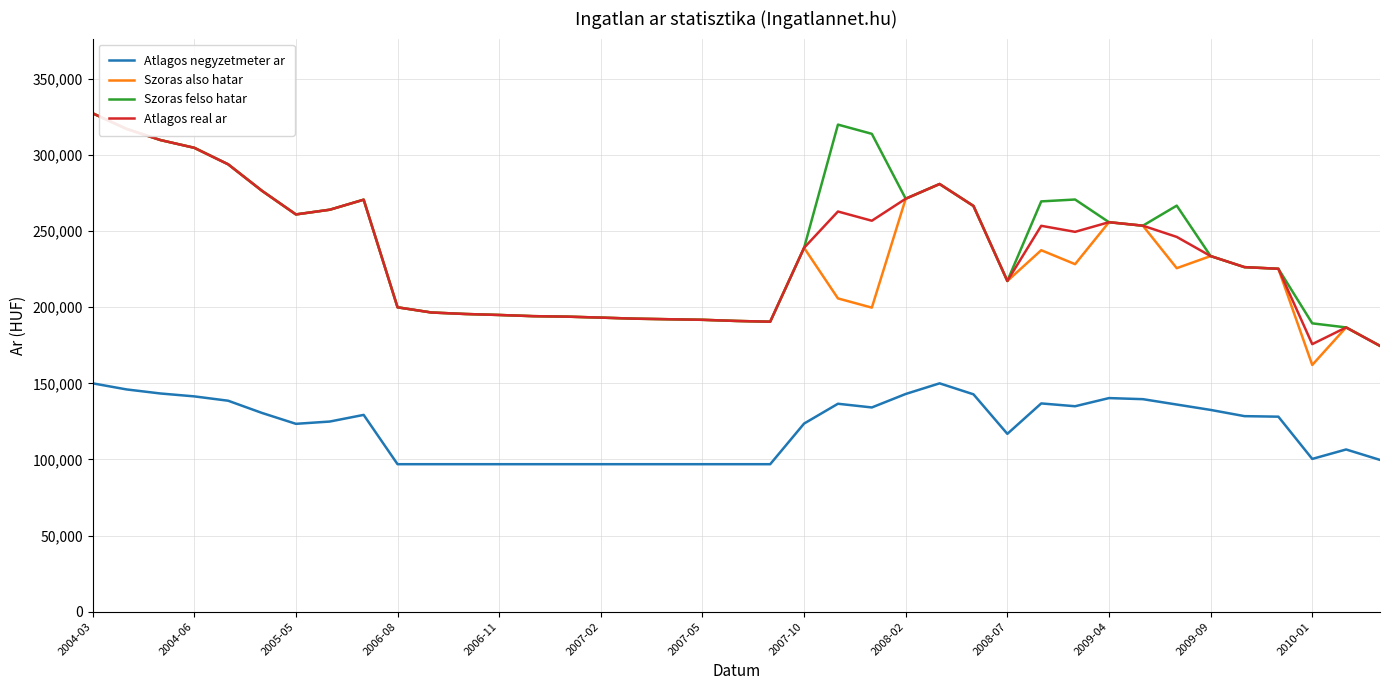

Which series has the widest spread of values?

Szoras also hatar